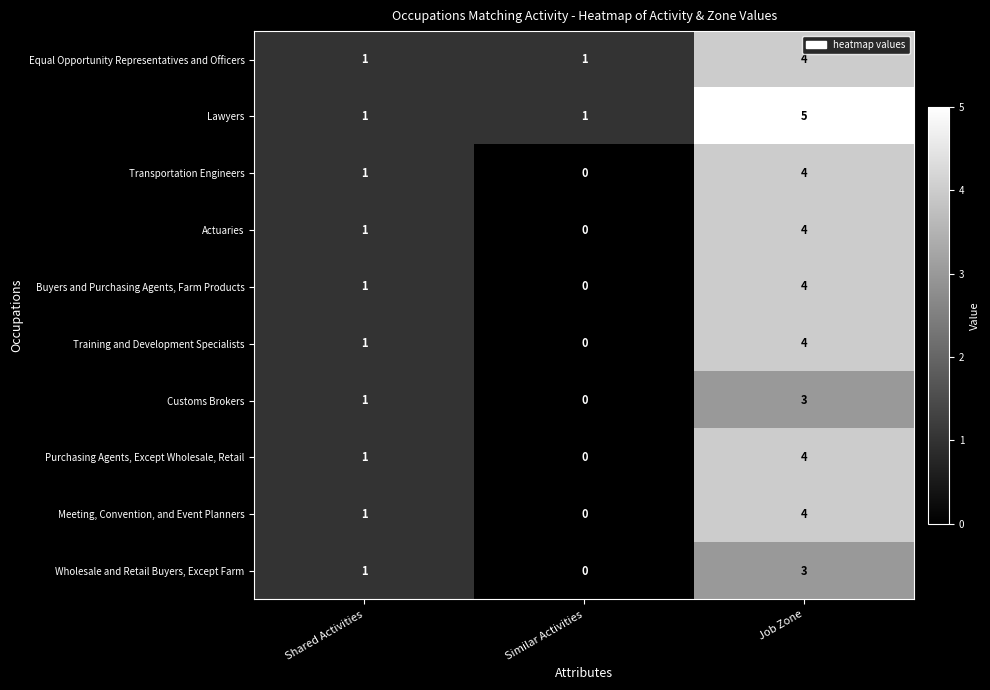

The value of Customs Brokers at Similar Activities is 0. True or false?

True